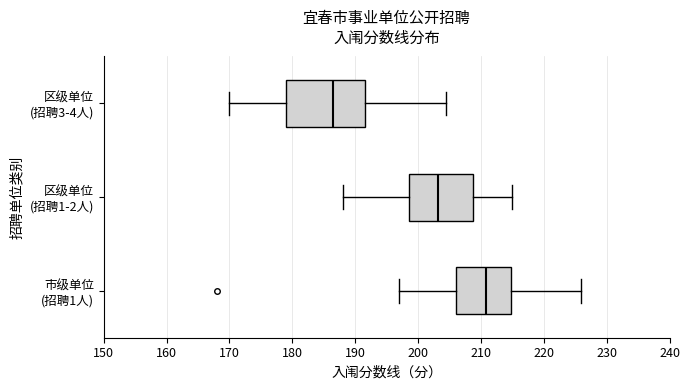

Comparing the boxes themselves (not the whiskers), which one is the widest?

区级单位 (招聘3-4人)